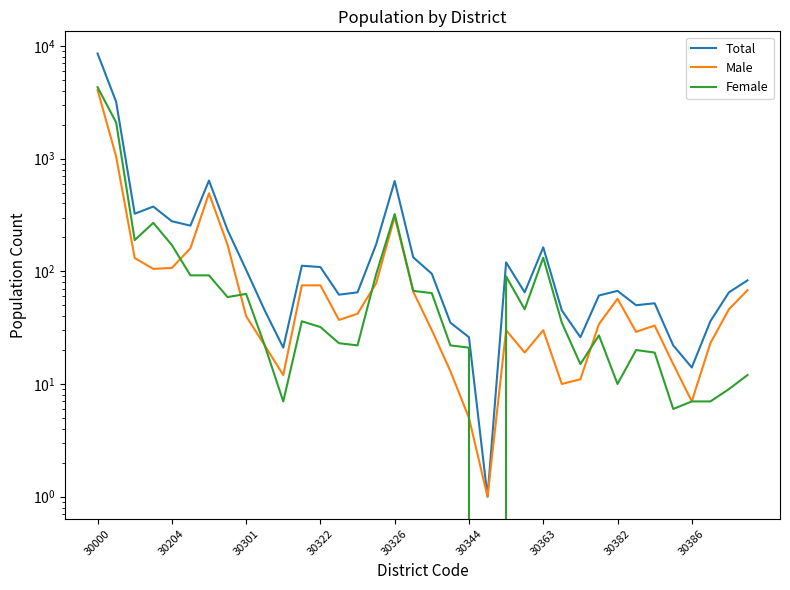

What is the spread (max minus min) of values at 23?

46